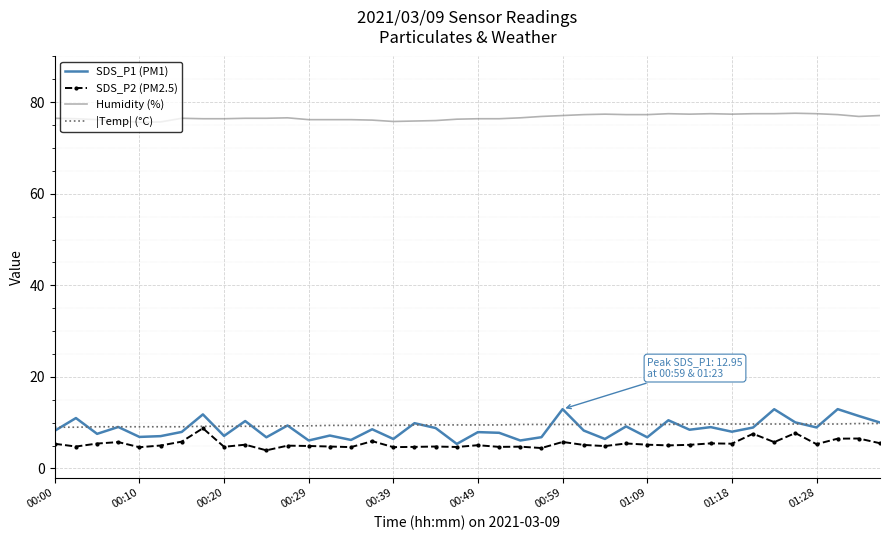

What is the highest value of the SDS_P2 (PM2.5) series?

8.8